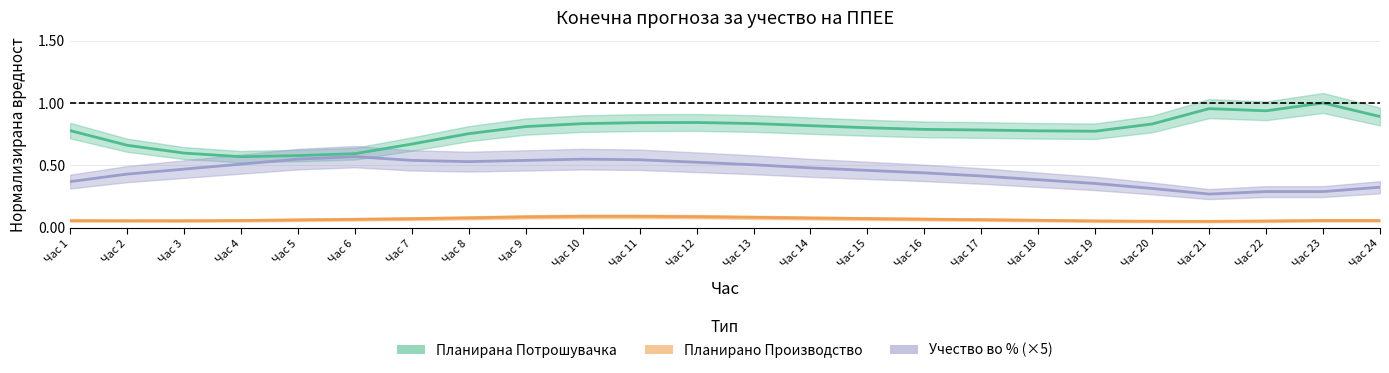

What is the average value of the Планирана Потрошувачка series?

0.8